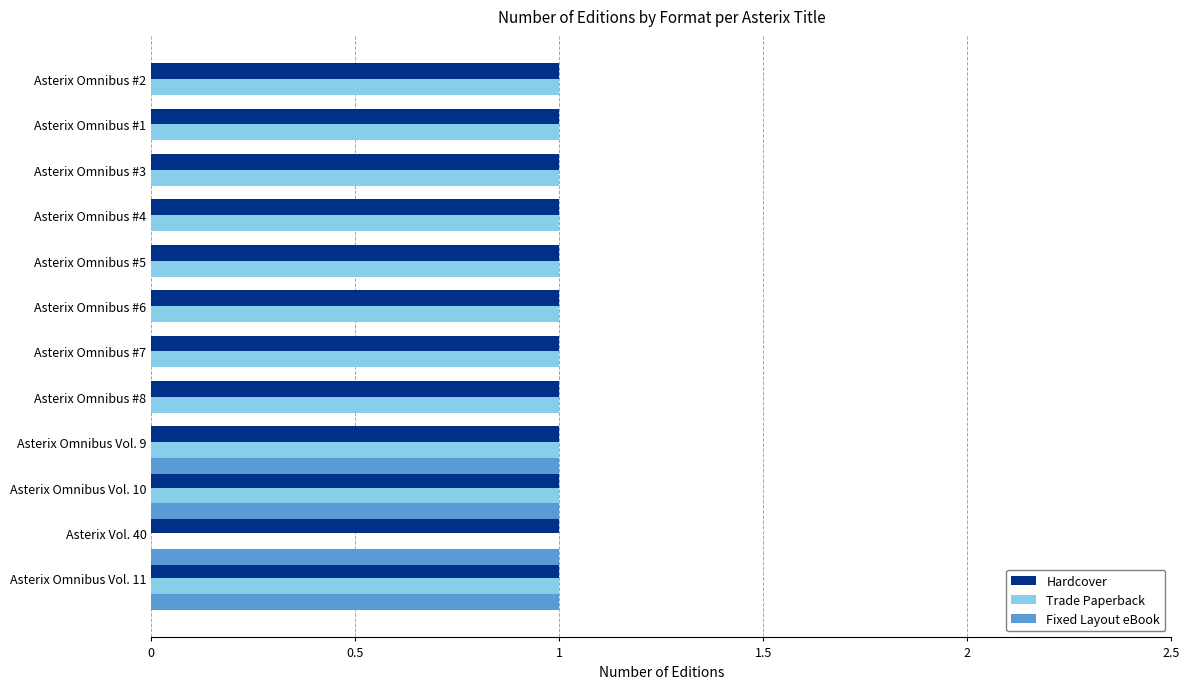

What is the average value of the Hardcover series?

1